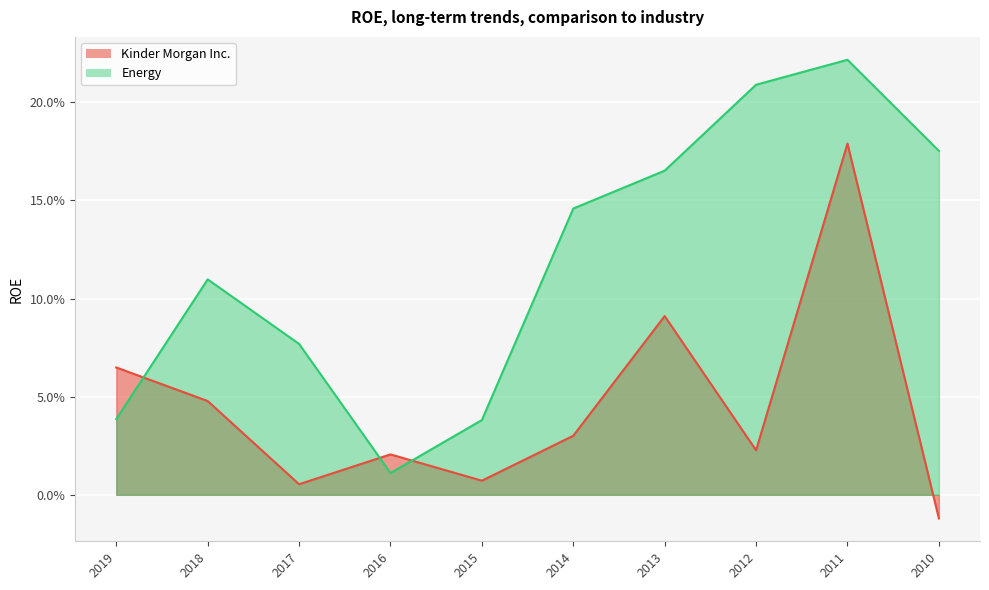

How many intersections are there between Energy and Kinder Morgan Inc.?

3